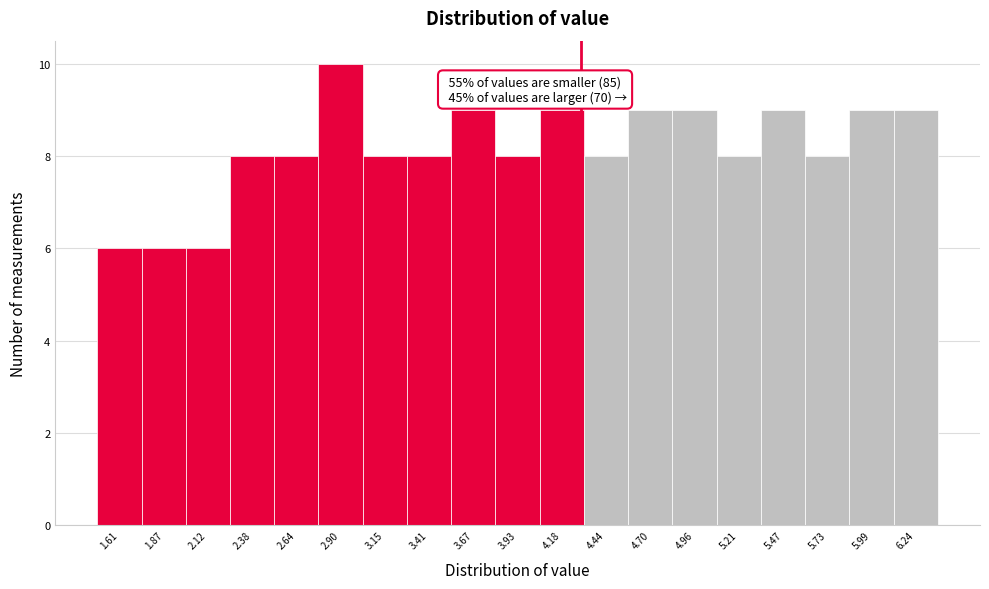

Reading right to left, list all the values displayed in this chart.

9	9	8	9	8	9	9	8	9	8	9	8	8	10	8	8	6	6	6